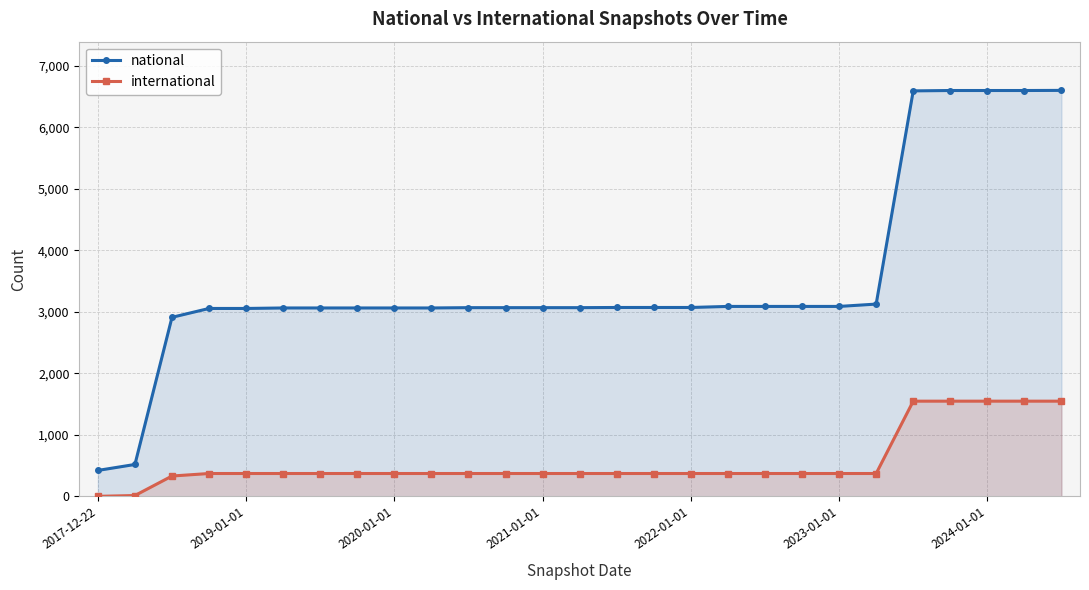

List the series in order of their peak value, lowest first.

international, national